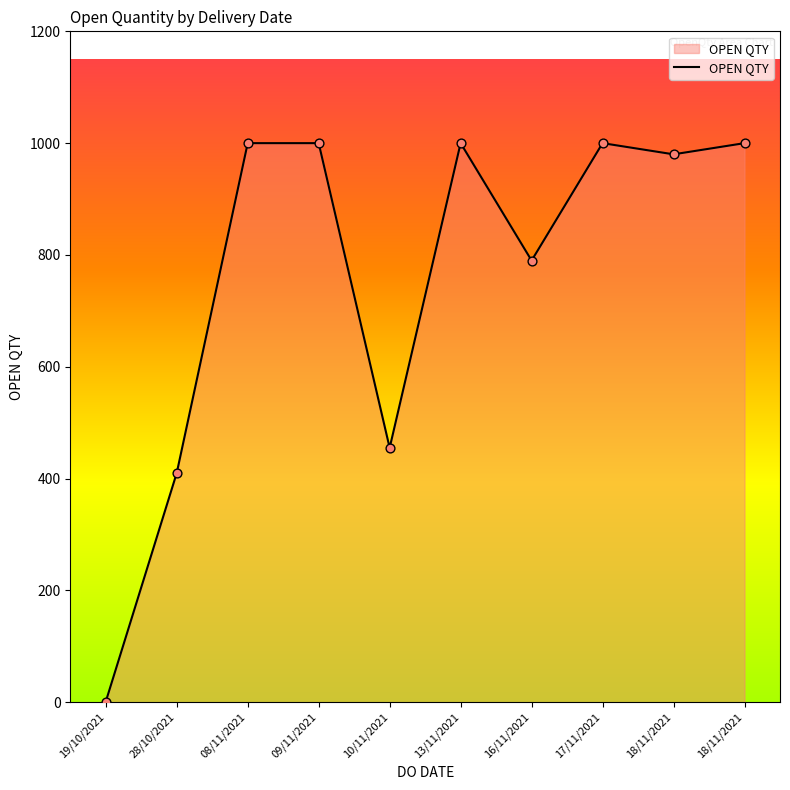

How many lines are shown in the chart?

1